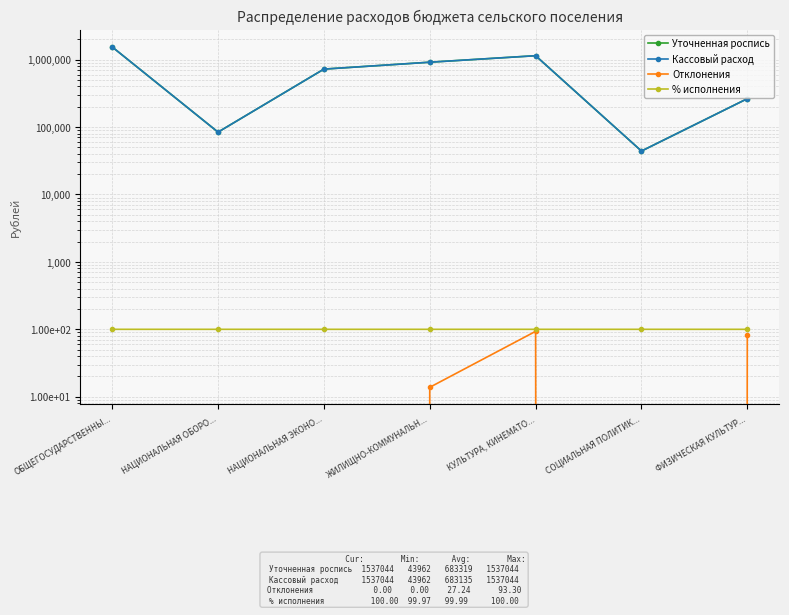

At how many categories does at least one series exceed 1276171?

1